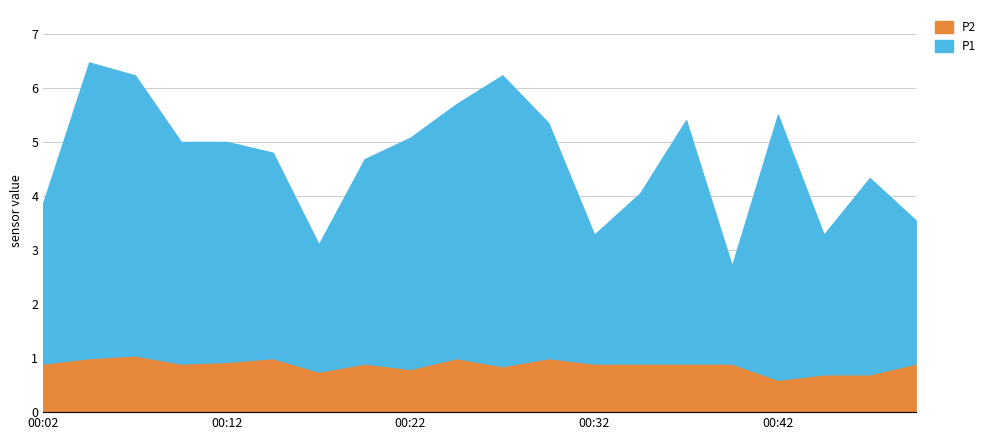

Where is the first local maximum for P2?

00:07